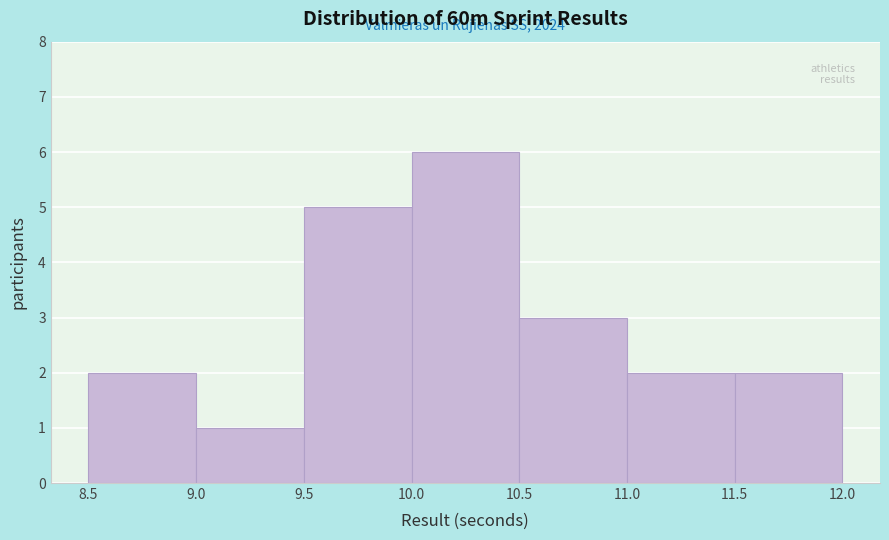

Which range on the x-axis has the tallest bar?

10.0 to 10.5